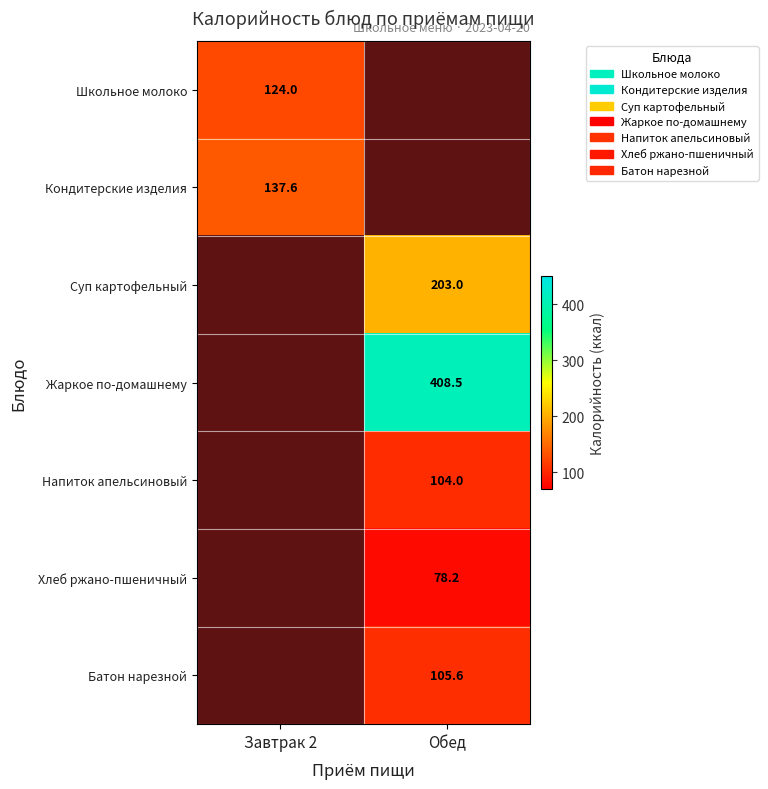

The value of Суп картофельный at Обед is 203.0. True or false?

True